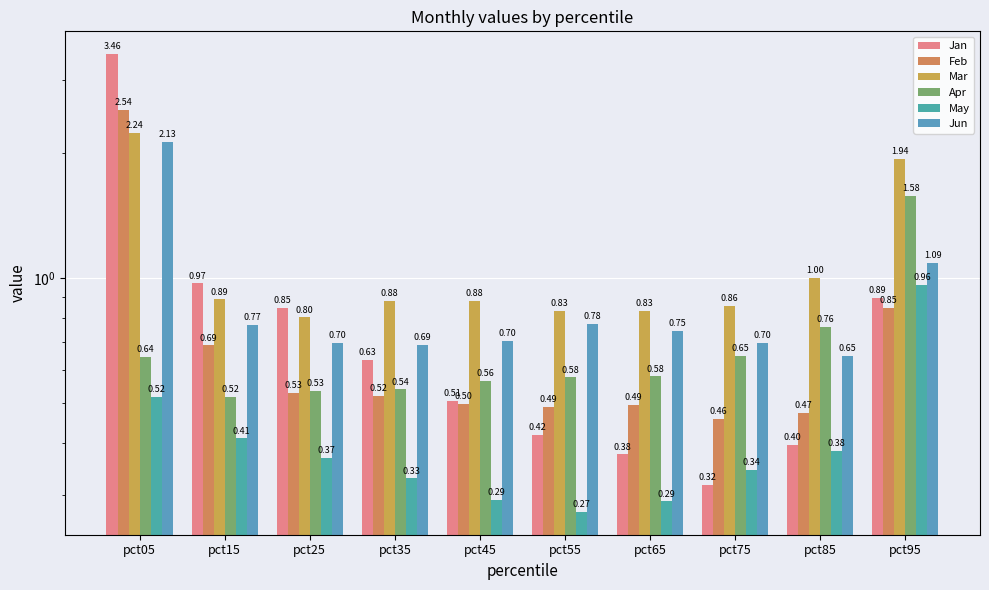

What are all the series names shown in the legend?

Jan, Feb, Mar, Apr, May, Jun